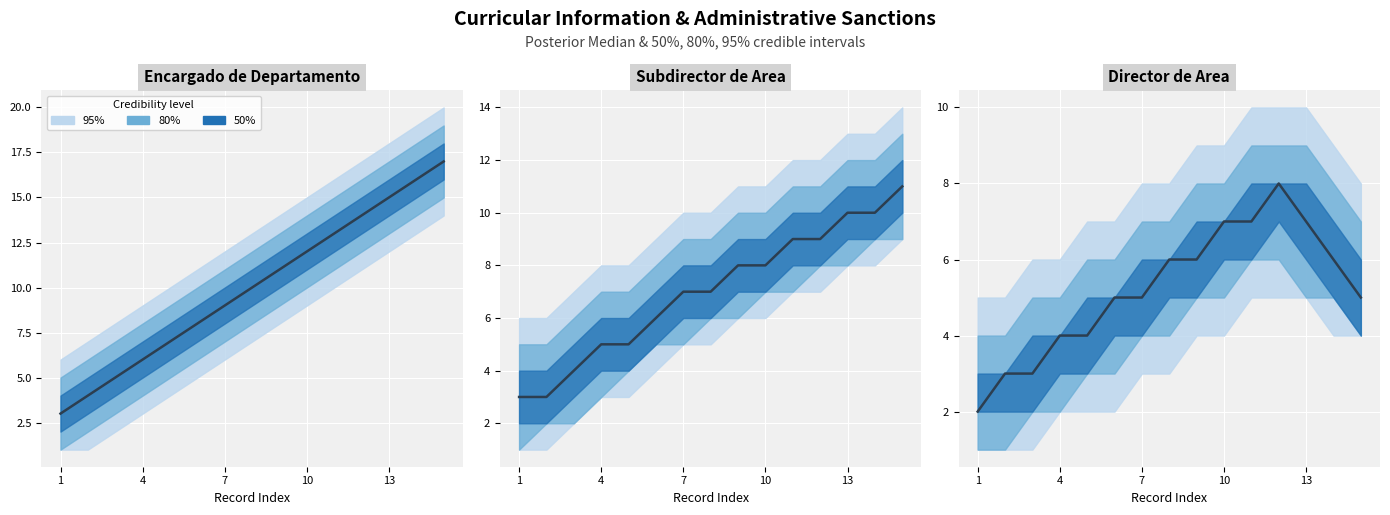

Reading left to right, extract all data points from this chart.

2	3	3	4	4	5	5	6	6	7	7	8	7	6	5